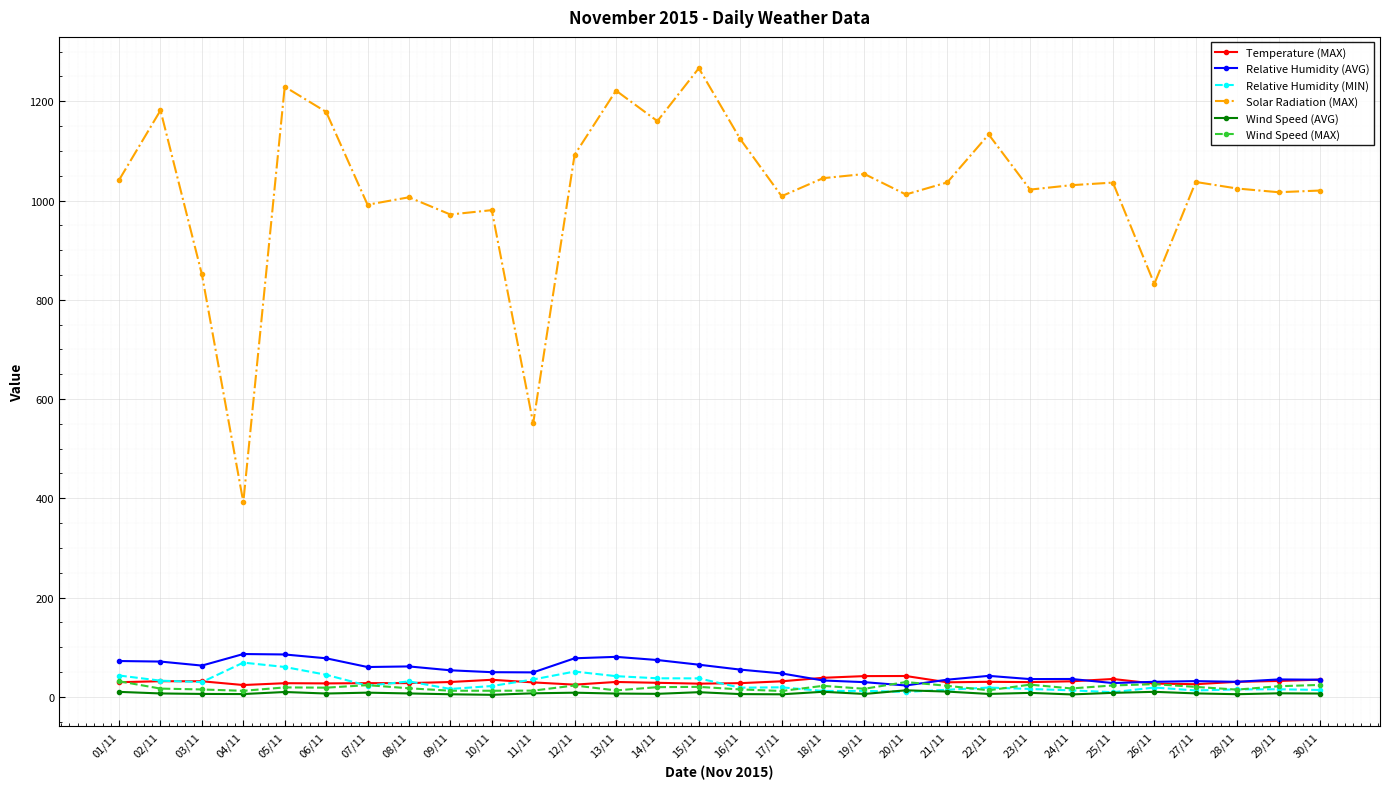

Does the chart have visible grid lines?

Yes